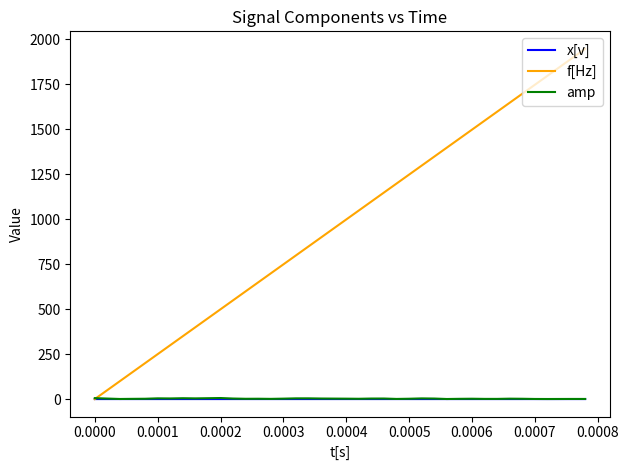

Which series has the largest range (max minus min)?

f[Hz]